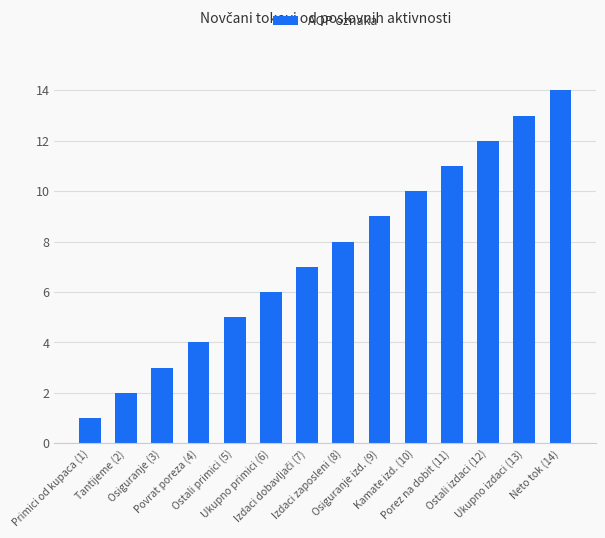

What is the sum of all values?

105